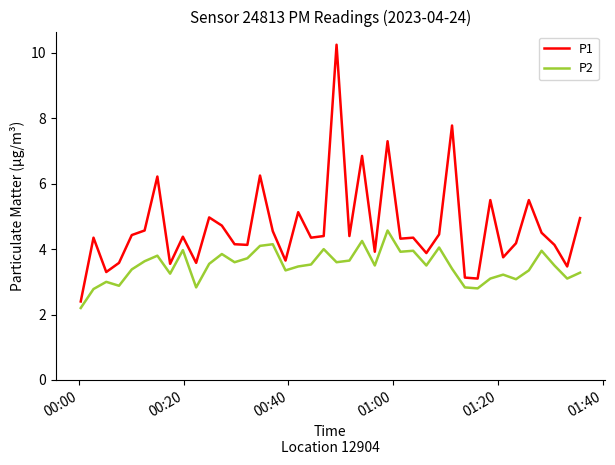

What is the sum of all P1 values?

186.4